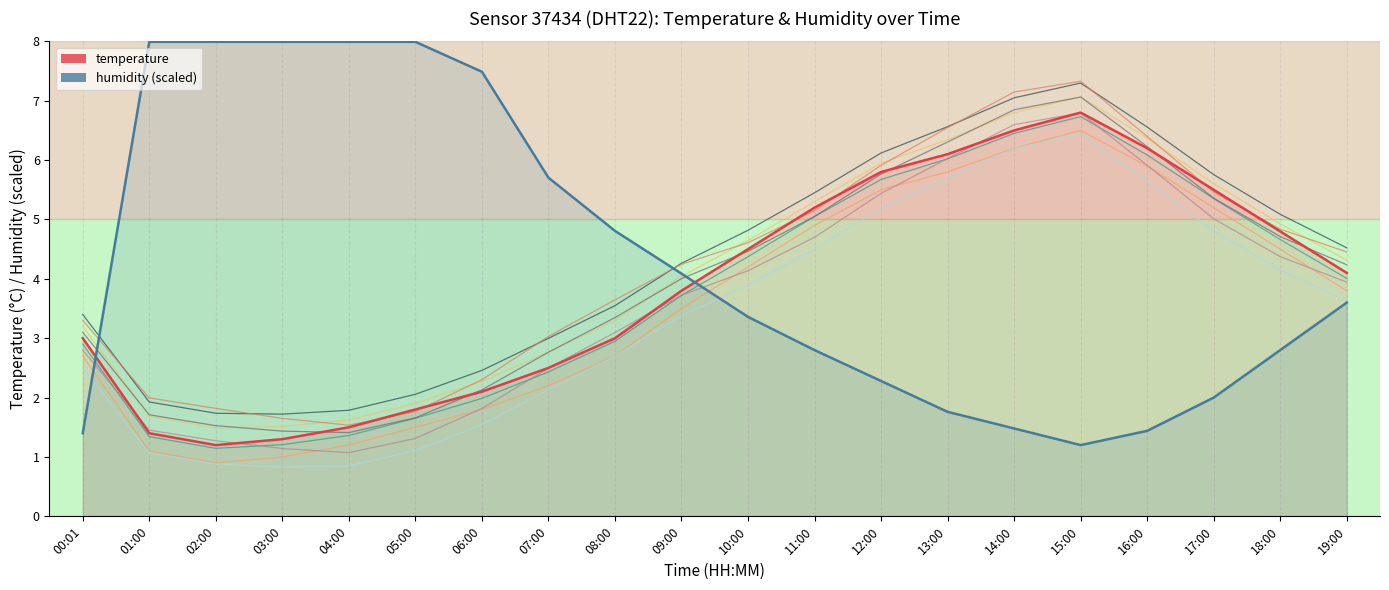

What is the difference between the second highest and minimum values in the temperature series?

5.3